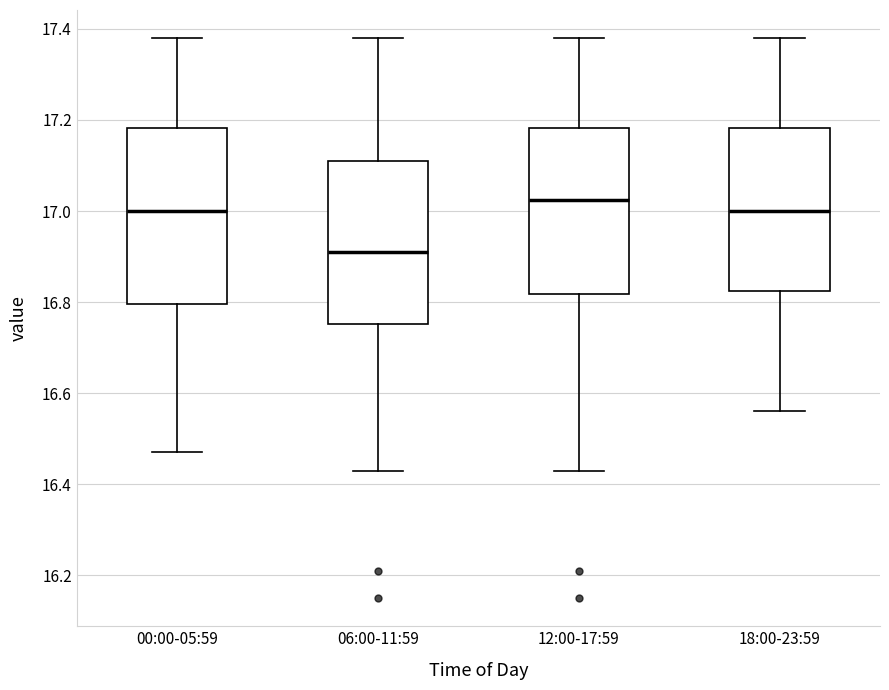

Which box has the lowest median line?

06:00-11:59